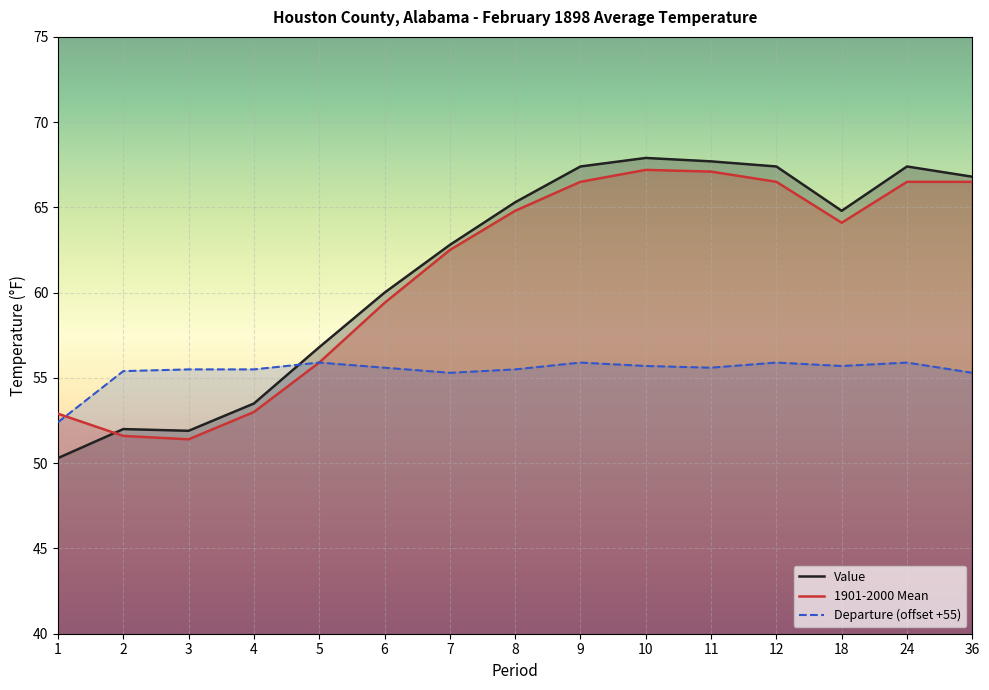

What is the difference between the second highest and minimum values in the Value series?

17.4